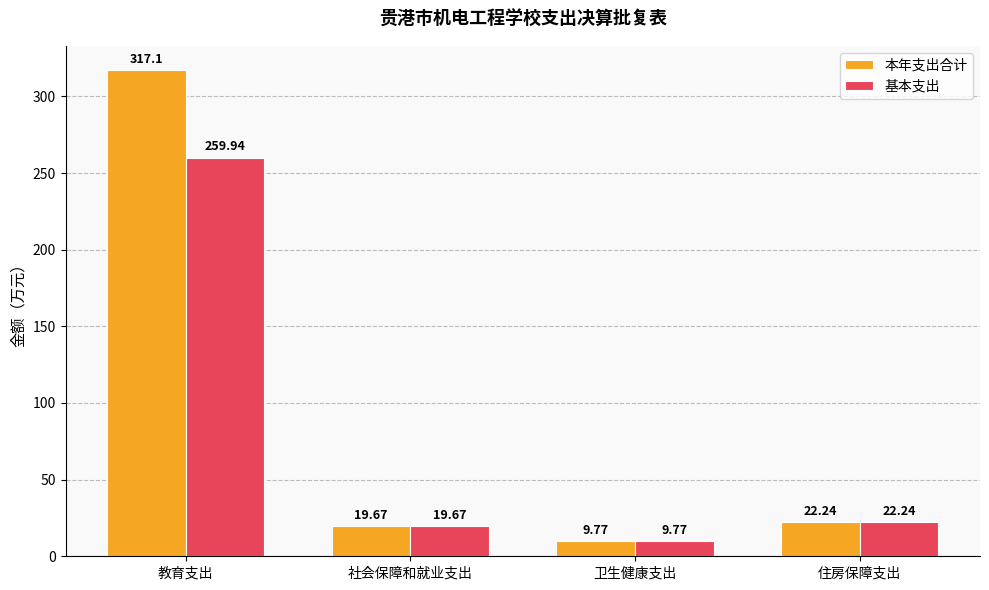

Reading left to right, extract all data points from this chart.

本年支出合计: 317.1	19.7	9.8	22.2
基本支出: 259.9	19.7	9.8	22.2